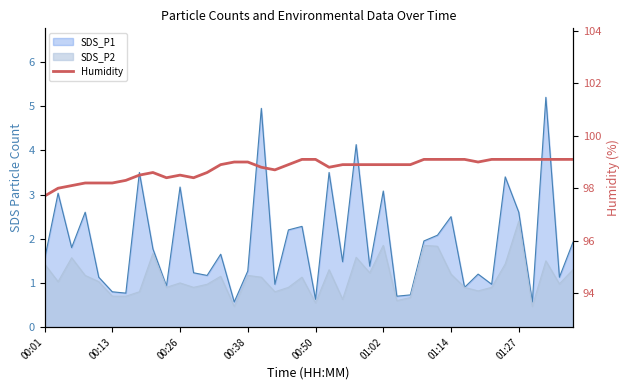

What is the sum of all values?

3950.5